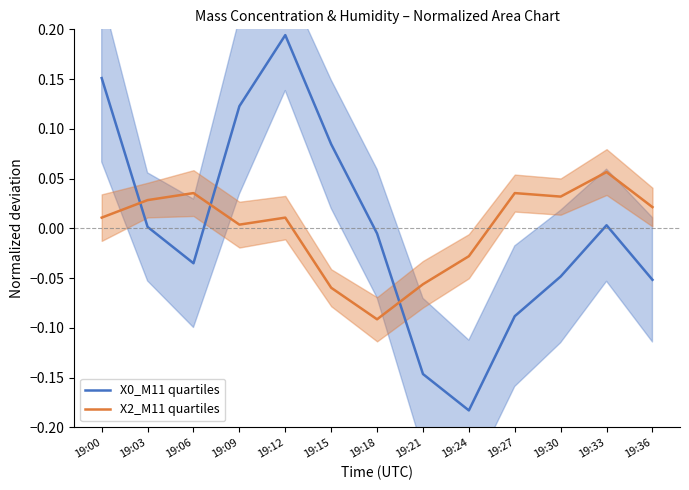

Between 19:06 and 19:24, which is larger?

19:06